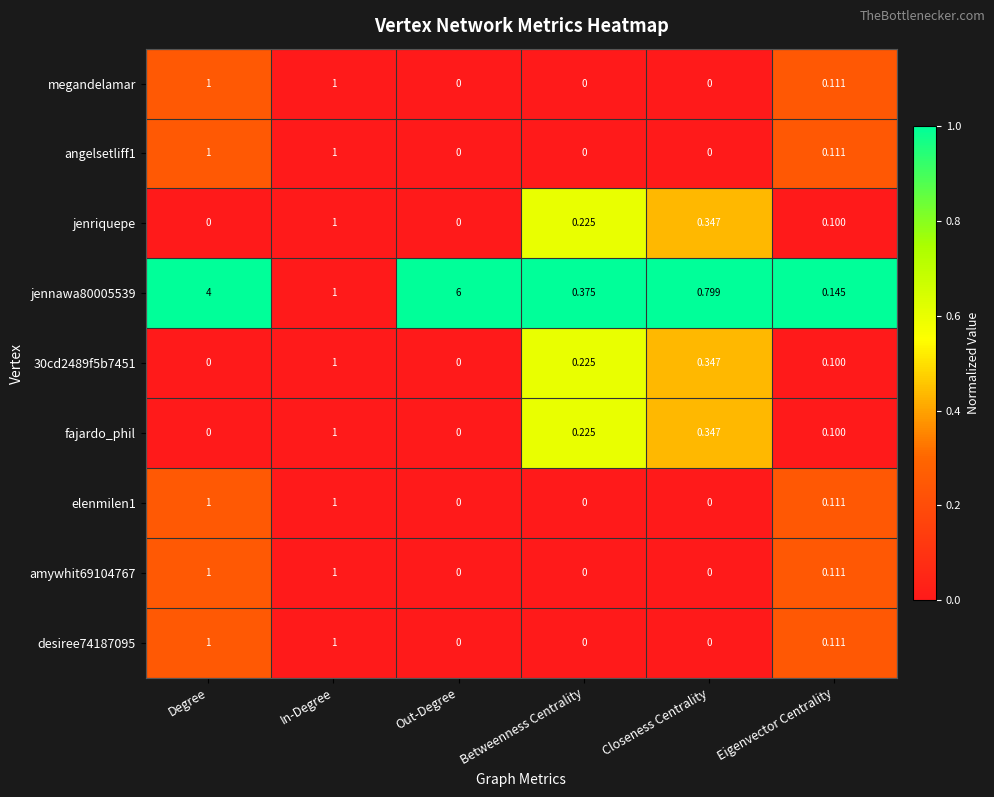

At which label does 30cd2489f5b7451 reach its peak?

In-Degree